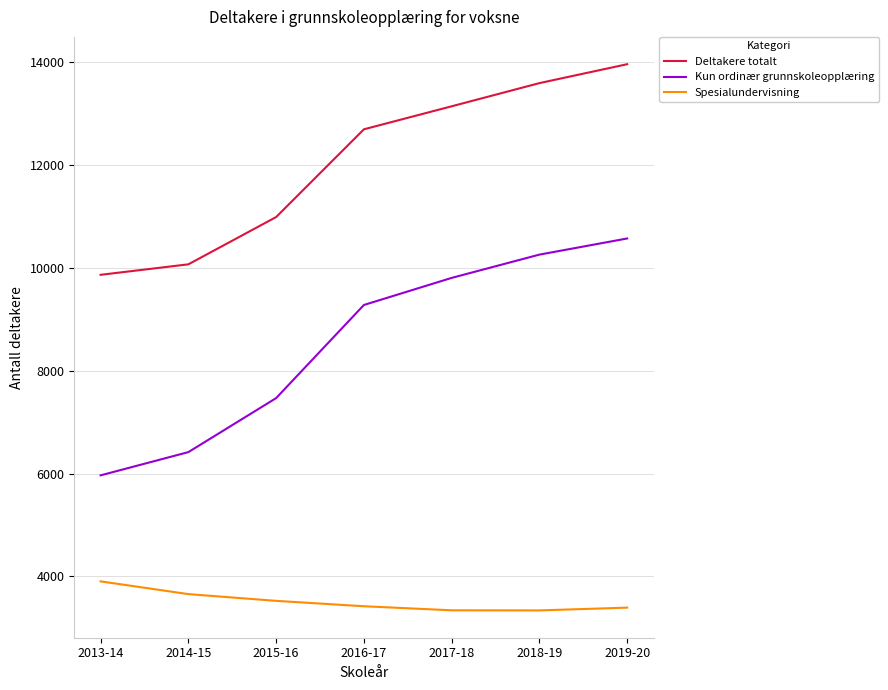

List the series in order of their peak value, lowest first.

Spesialundervisning, Kun ordinær grunnskoleopplæring, Deltakere totalt